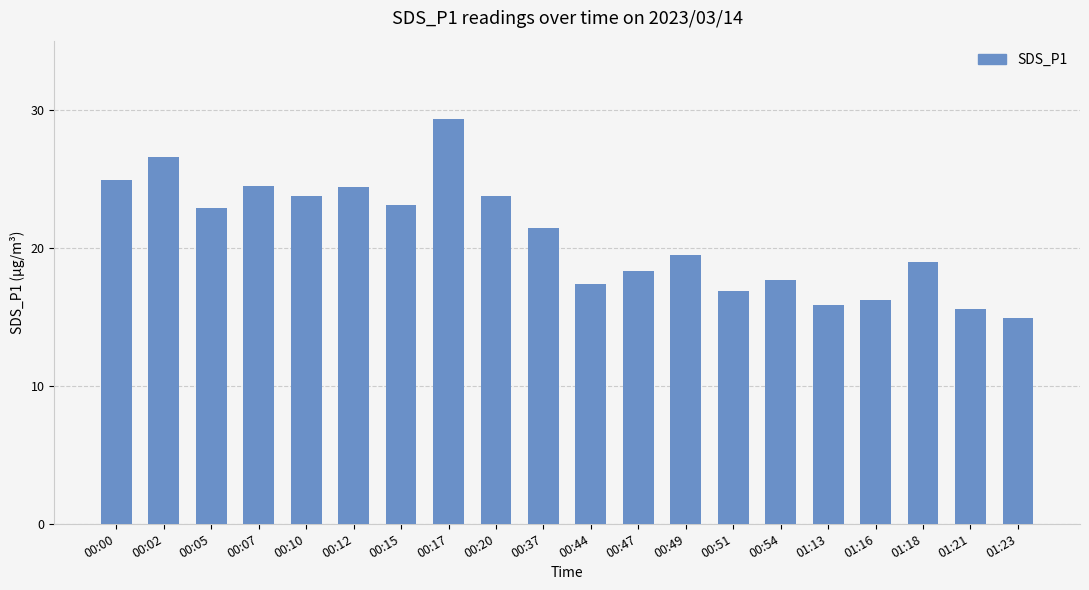

What is the maximum value shown in the chart?

29.3